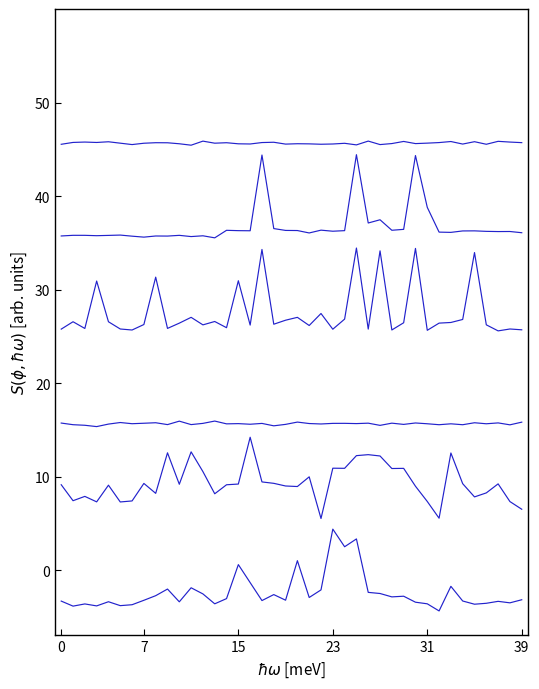

The value of SDS_P1 at 15 is 0.1. True or false?

False